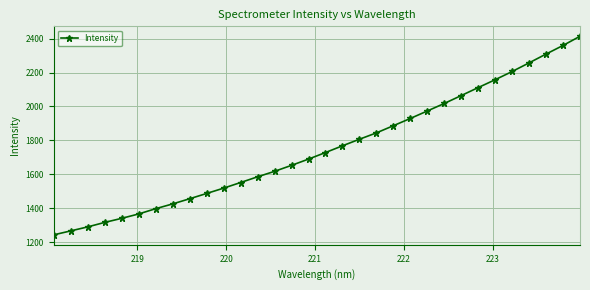

What is the maximum value shown in the chart?

2413.7